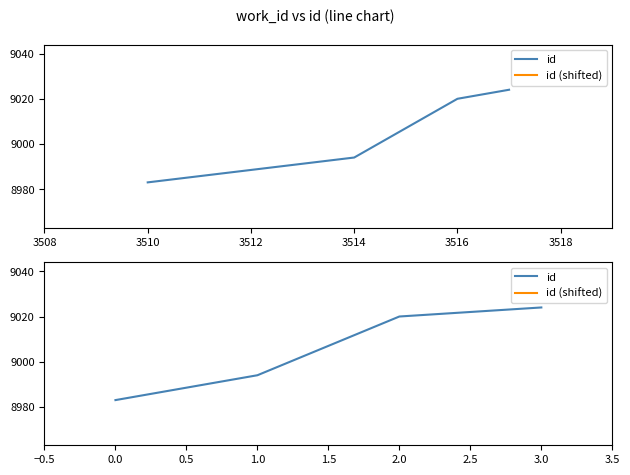

True or false: id has more than 1 interior local peaks.

False